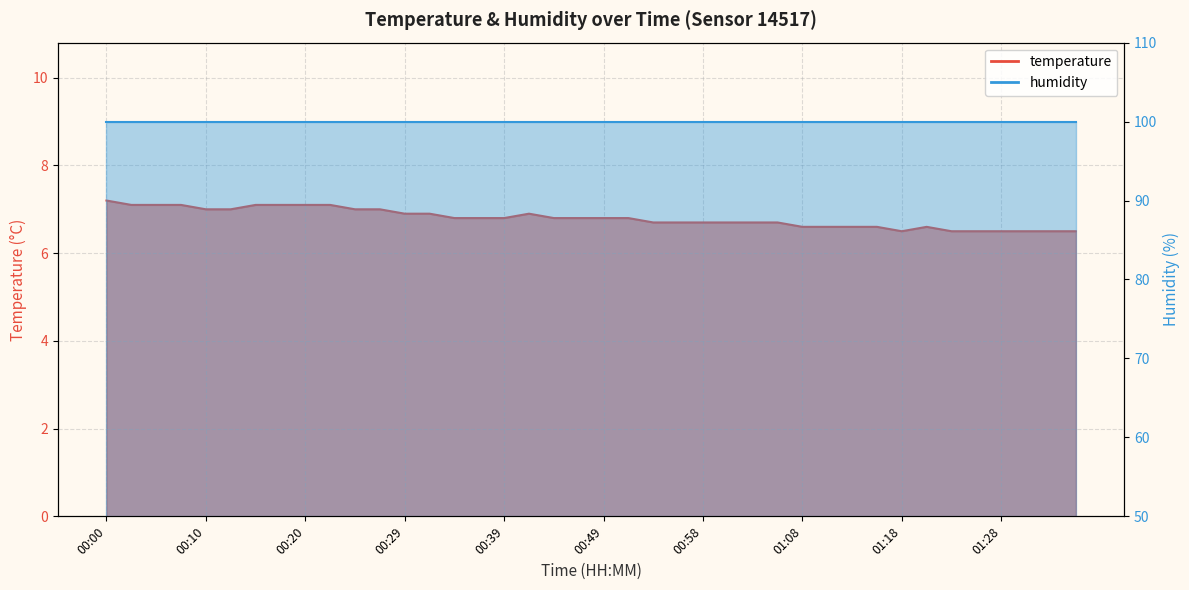

List the labels in order of value, smallest first.

01:18, 01:23, 01:25, 01:28, 01:30, 01:32, 01:35, 01:08, 01:11, 01:13, 01:15, 01:20, 00:54, 00:56, 00:58, 01:01, 01:03, 01:06, 00:34, 00:37, 00:39, 00:44, 00:46, 00:49, 00:51, 00:29, 00:32, 00:41, 00:10, 00:12, 00:24, 00:27, 00:03, 00:05, 00:07, 00:15, 00:17, 00:20, 00:22, 00:00